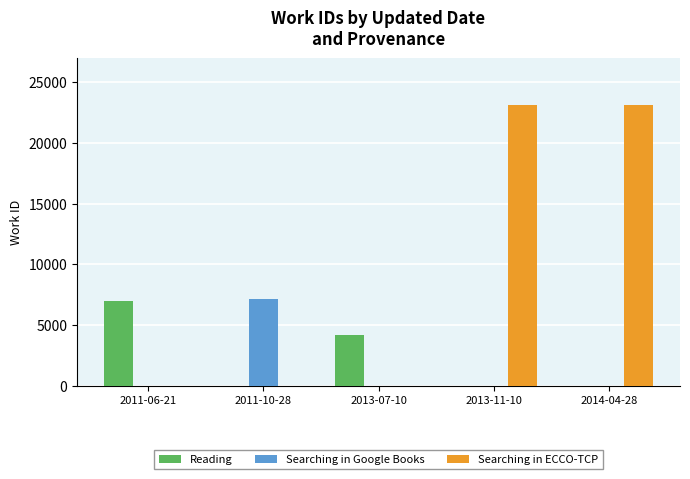

Which series has the largest total across all categories?

Searching in ECCO-TCP